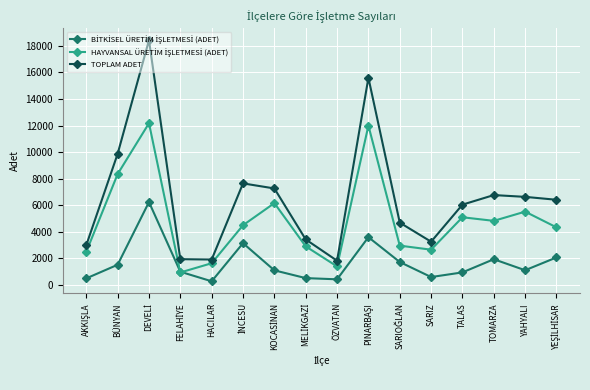

Does the chart display data point markers on the line(s)?

Yes